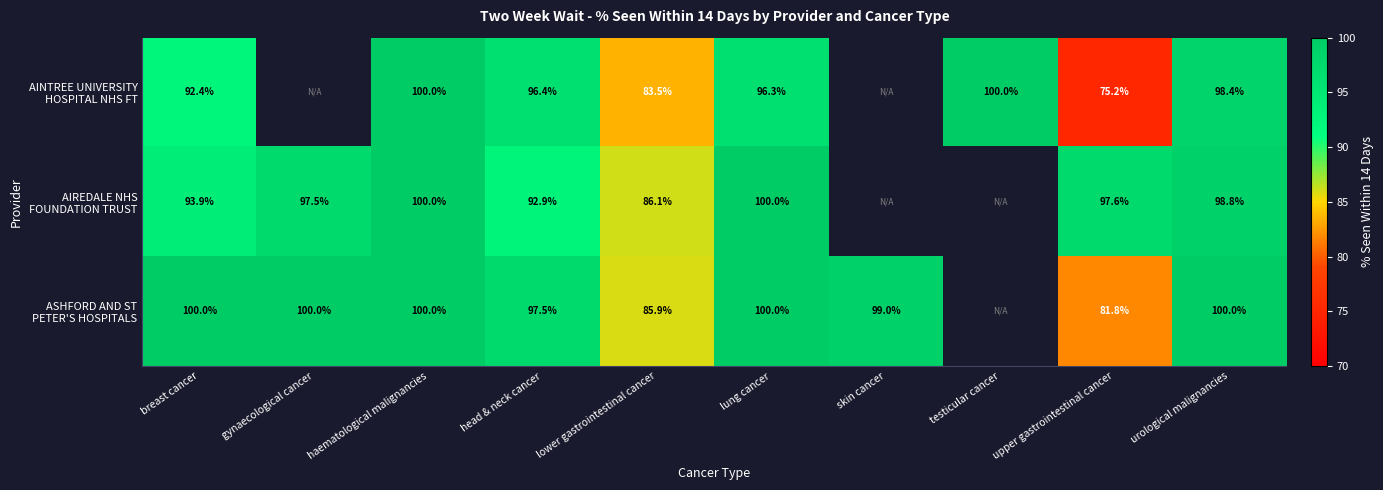

Which series has the largest range (max minus min)?

AINTREE UNIVERSITY HOSPITAL NHS FT